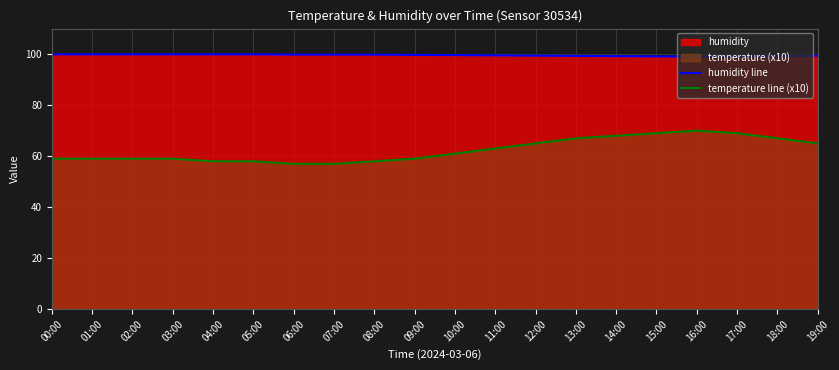

Rank the categories by temperature line (x10) value from highest to lowest.

16:00, 15:00, 17:00, 14:00, 13:00, 18:00, 12:00, 19:00, 11:00, 10:00, 00:00, 01:00, 02:00, 03:00, 09:00, 04:00, 05:00, 08:00, 06:00, 07:00